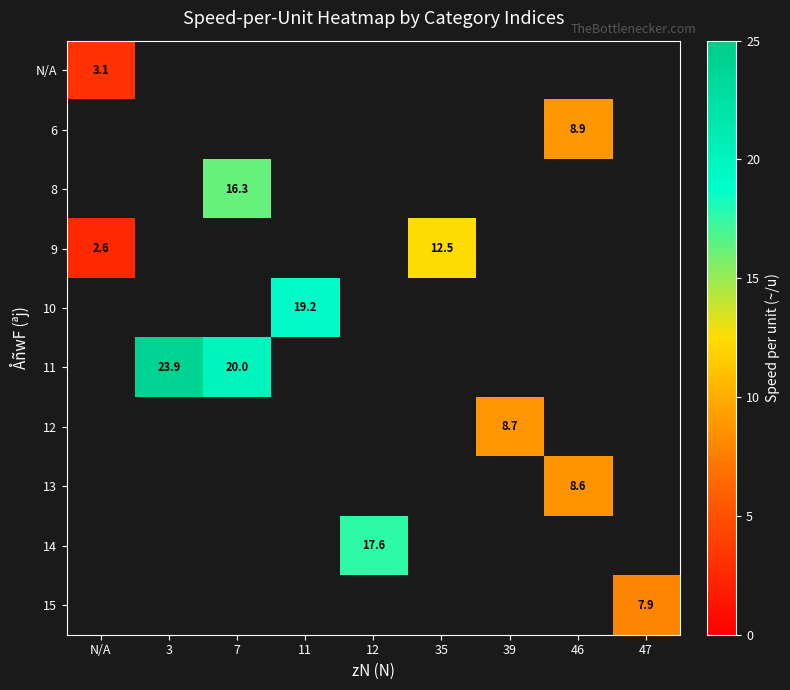

True or false: 12 has a value of 14.7 at 39.

False